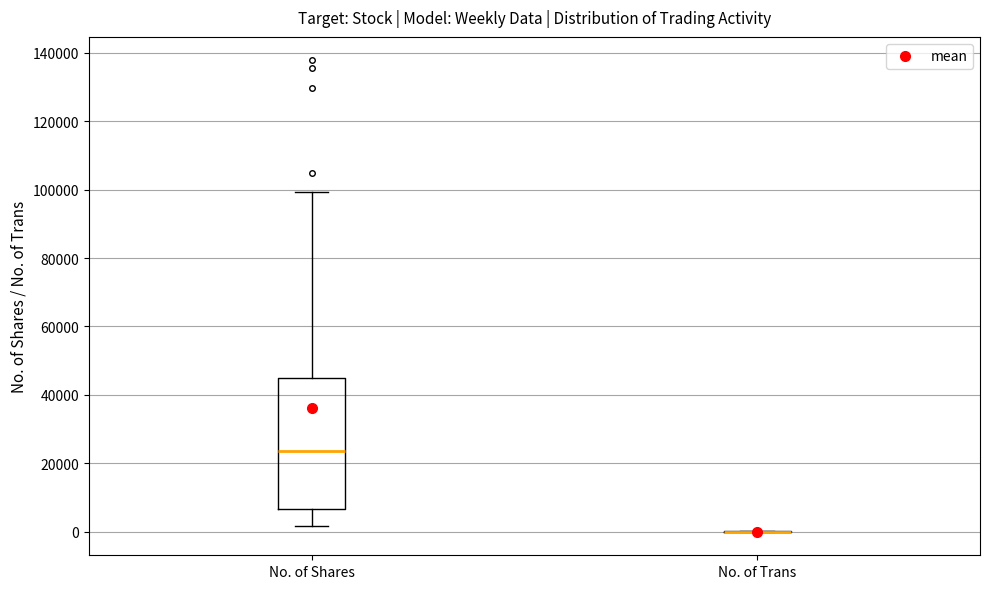

Comparing the boxes themselves (not the whiskers), which one is the tallest?

No. of Shares